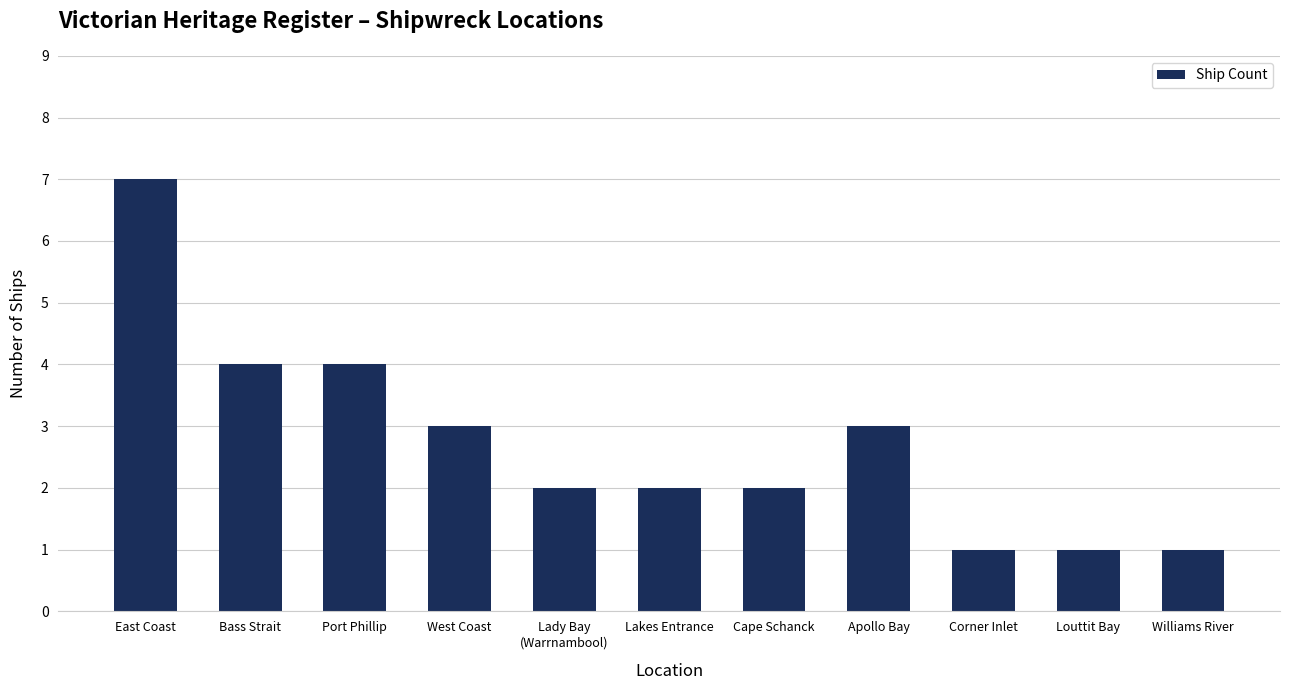

What position from the left is West Coast?

4